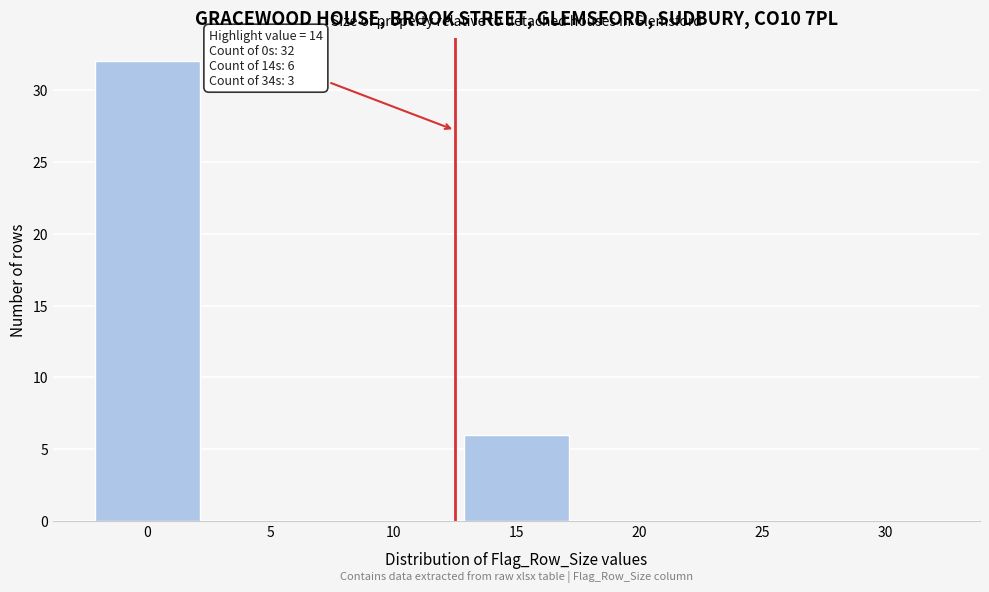

Reading left to right, list all the values displayed in this chart.

0=32	5=0	10=0	15=6	20=0	25=0	30=0